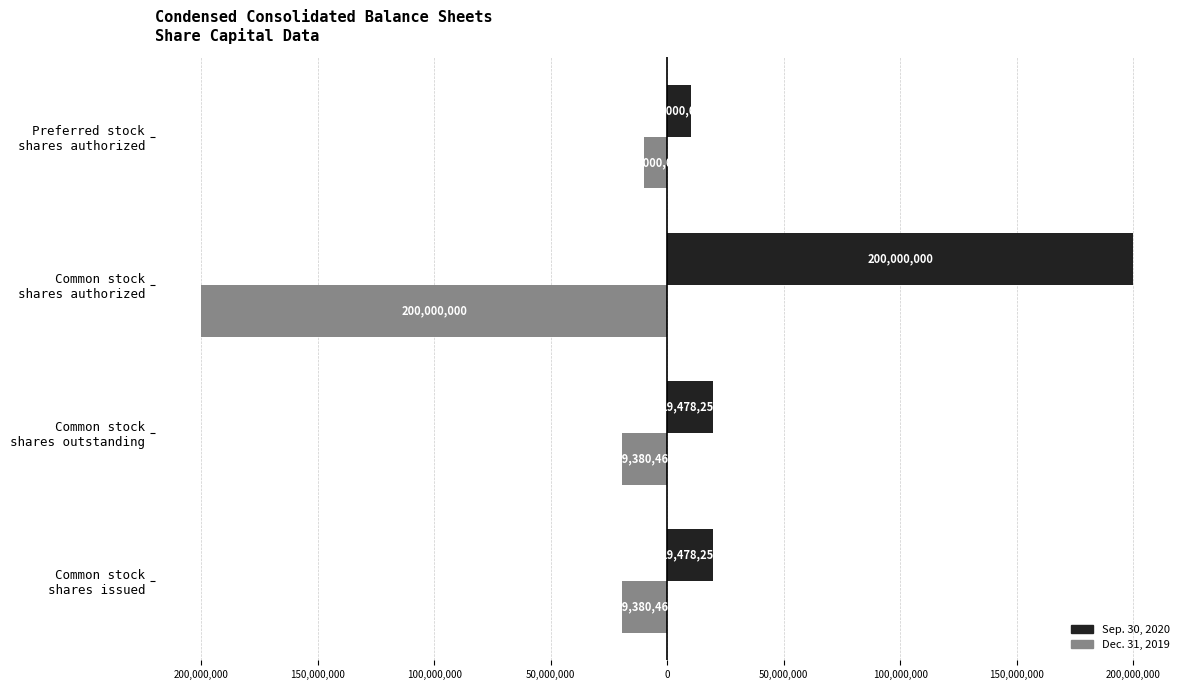

What are all the series names shown in the legend?

Sep. 30, 2020, Dec. 31, 2019